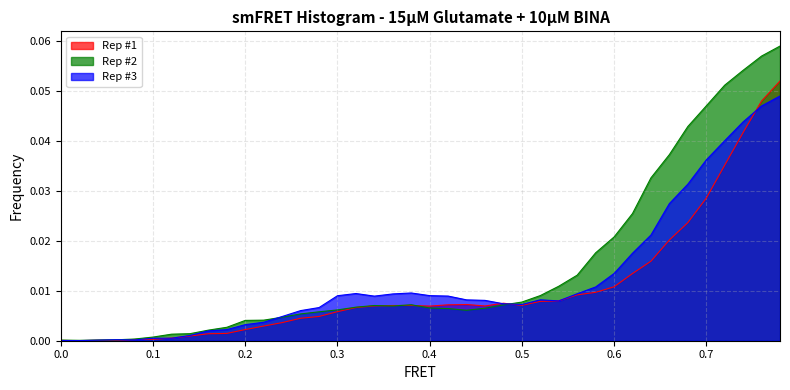

Rank the series at 0.64 from lowest to highest value.

Rep #1, Rep #3, Rep #2